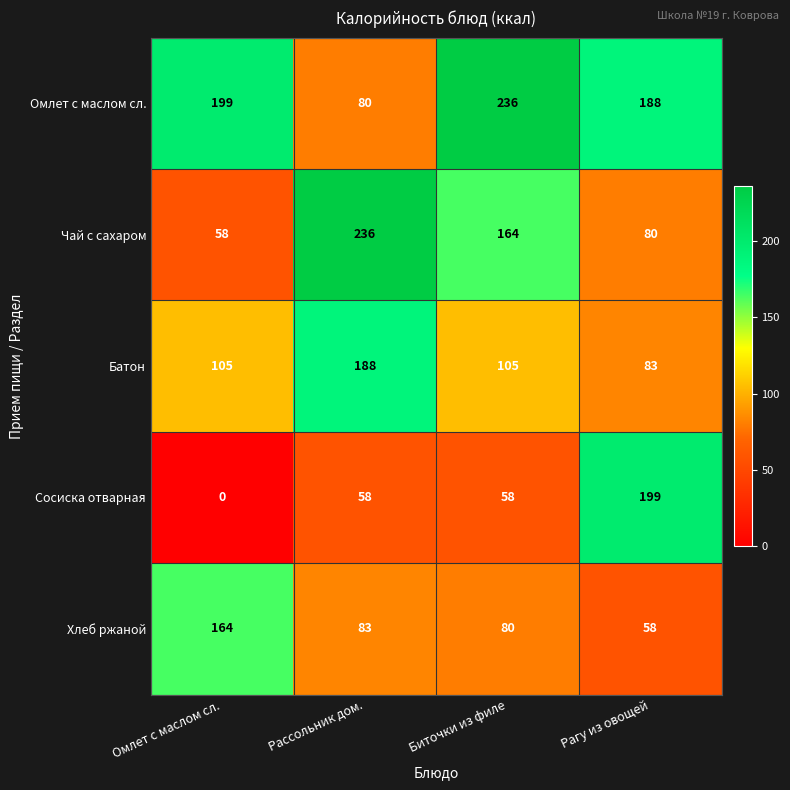

What is the maximum value for Омлет с маслом сл.?

236